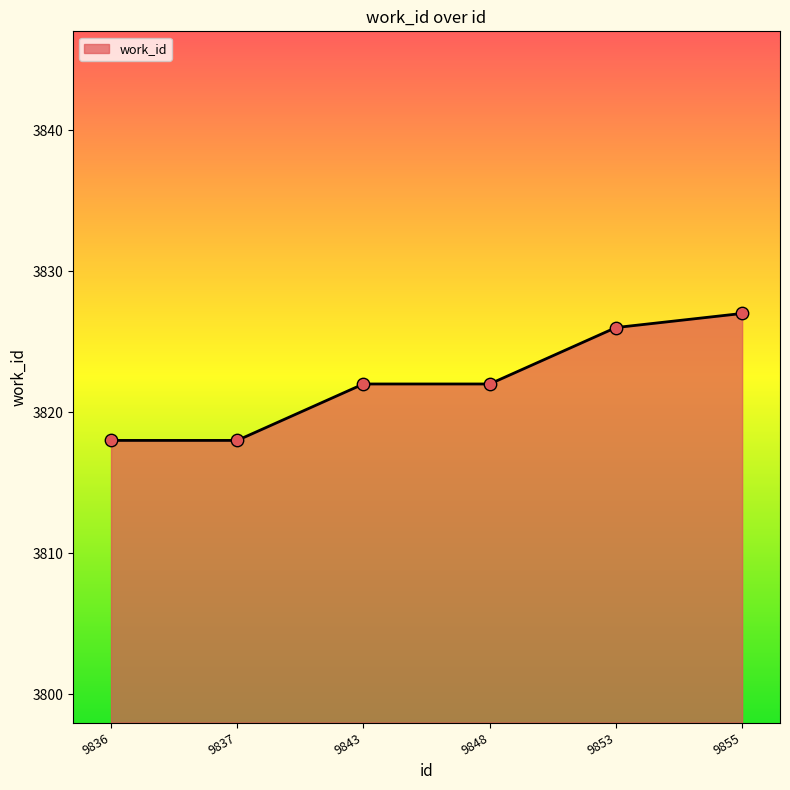

Which has a higher value, 9836 or 9855?

9855